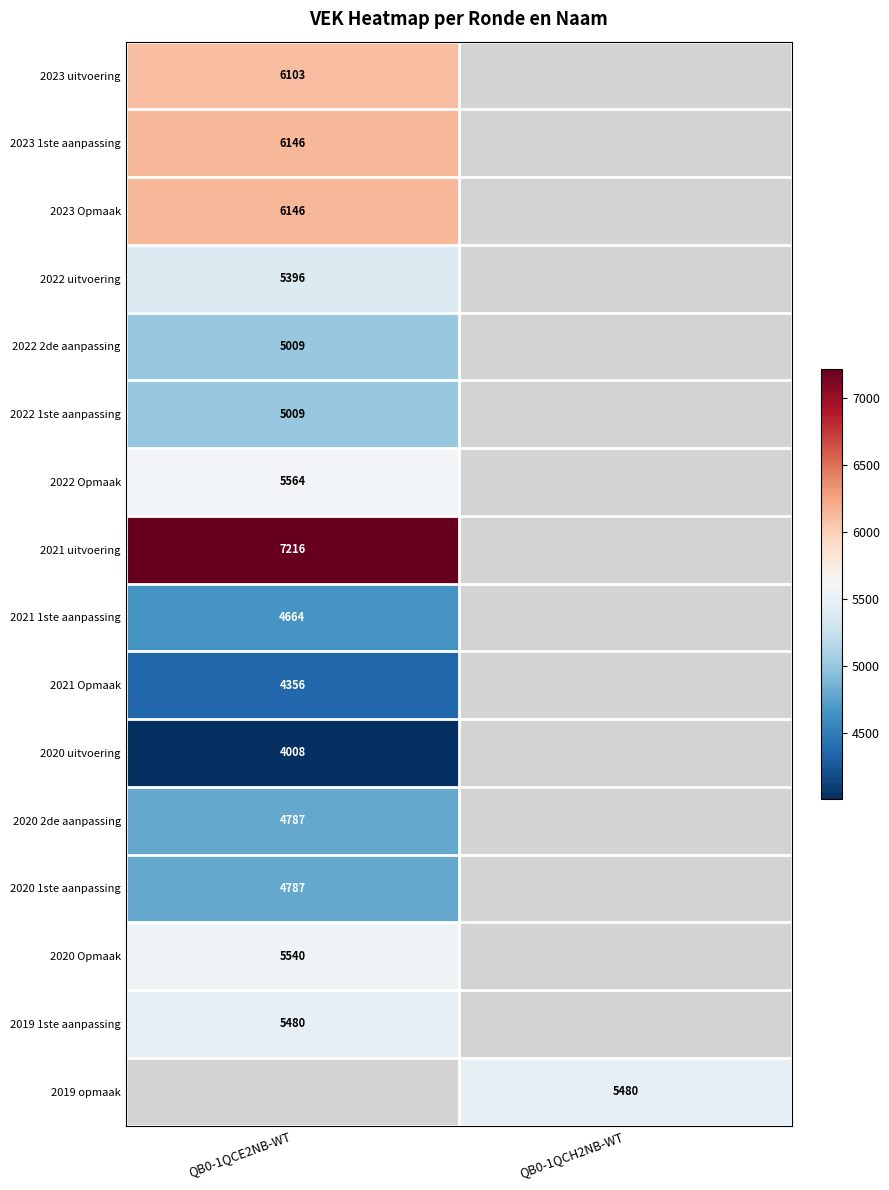

Is it true that 2023 uitvoering equals 6103 at QB0-1QCE2NB-WT?

True